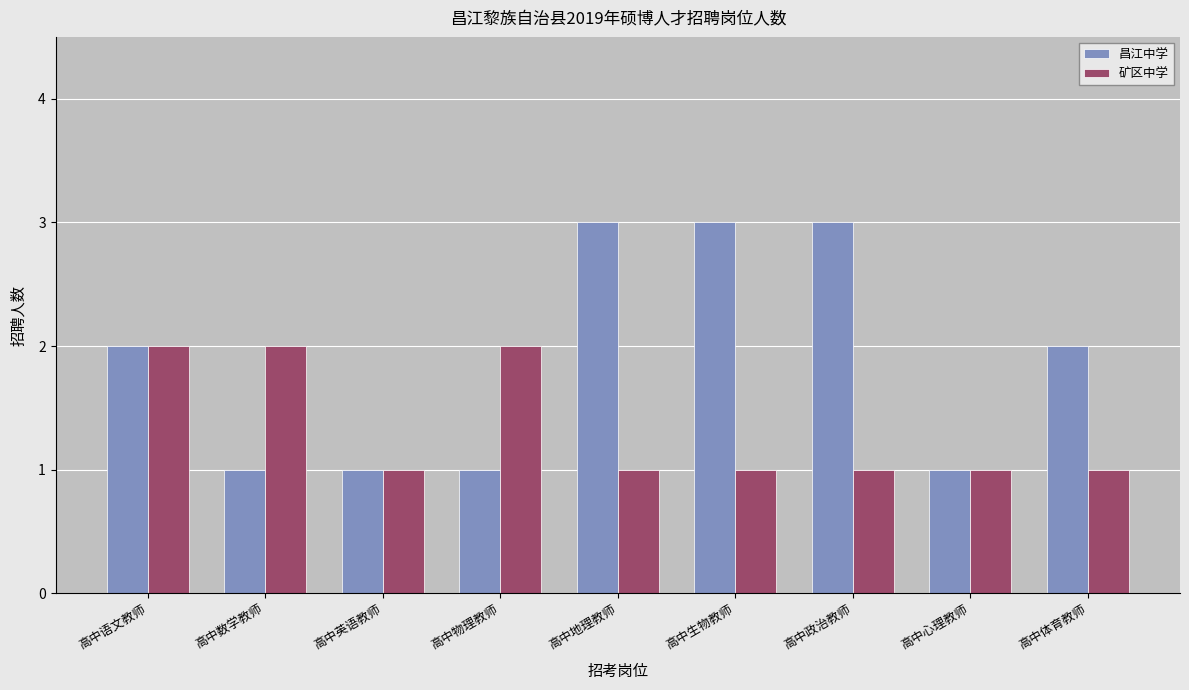

Reading left to right, what are all the values shown in this chart?

昌江中学: 2	1	1	1	3	3	3	1	2
矿区中学: 2	2	1	2	1	1	1	1	1